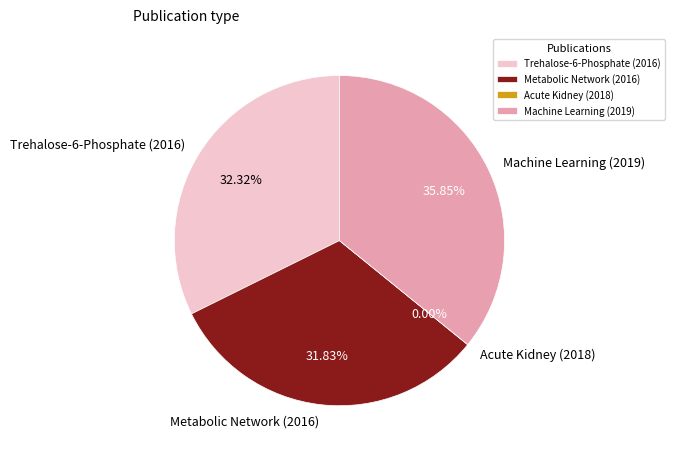

Rank the categories by value from lowest to highest.

Acute Kidney (2018), Metabolic Network (2016), Trehalose-6-Phosphate (2016), Machine Learning (2019)